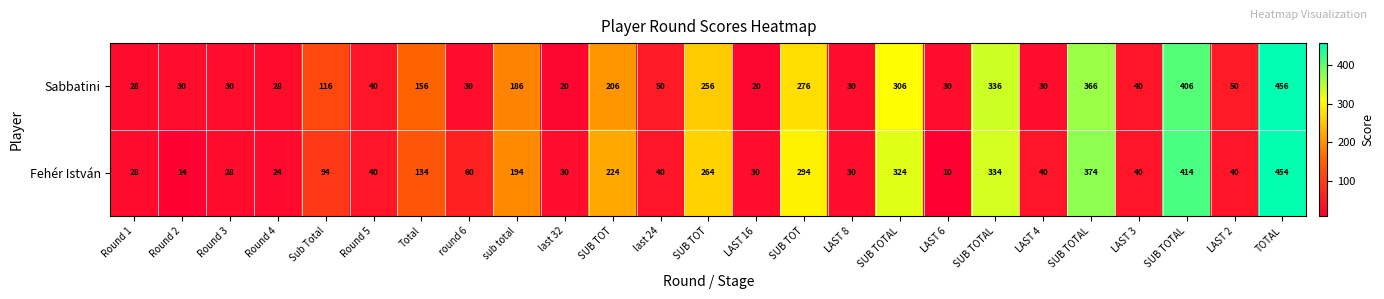

Rank the series by their average value, from highest to lowest.

Fehér István, Sabbatini